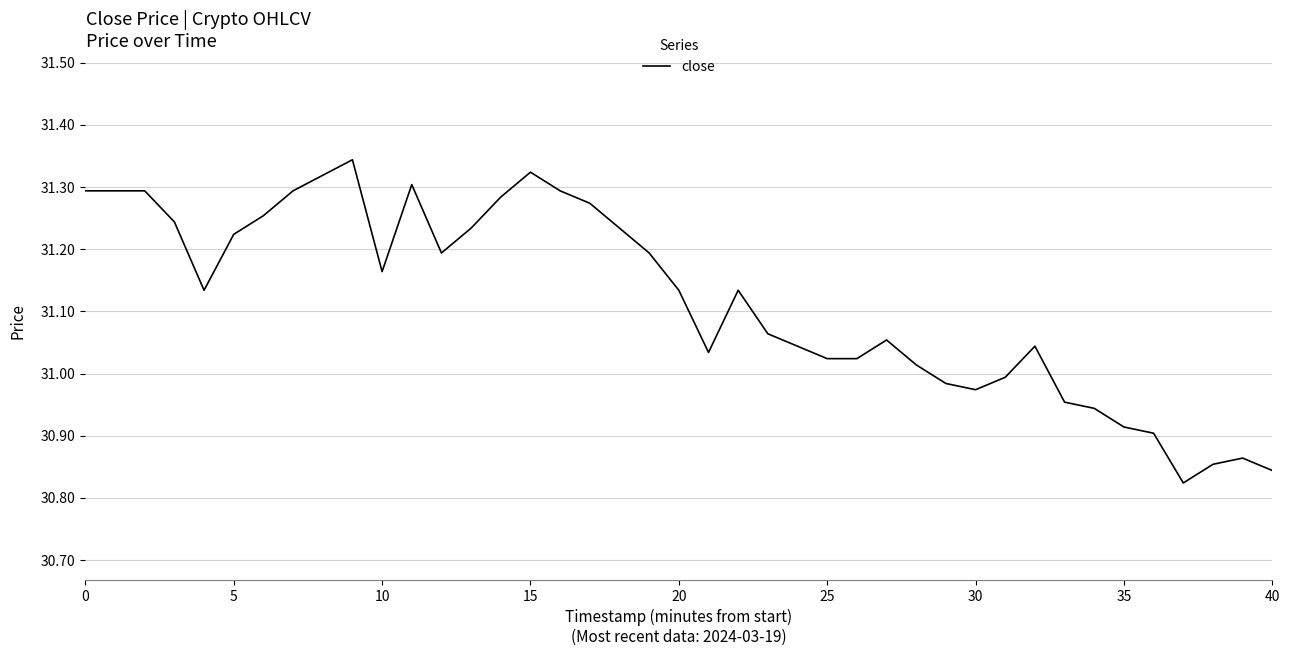

What is the difference between the maximum and minimum values?

0.5